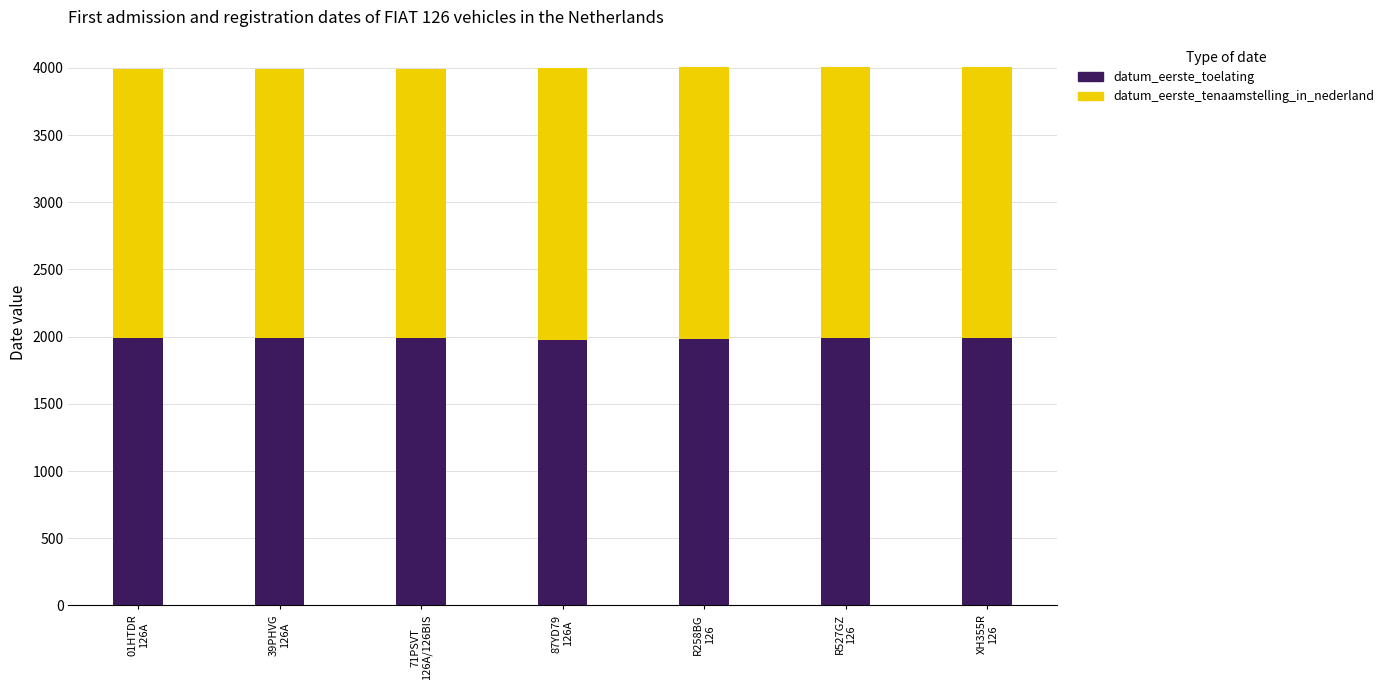

What is the highest value of the datum_eerste_toelating series?

1990.0